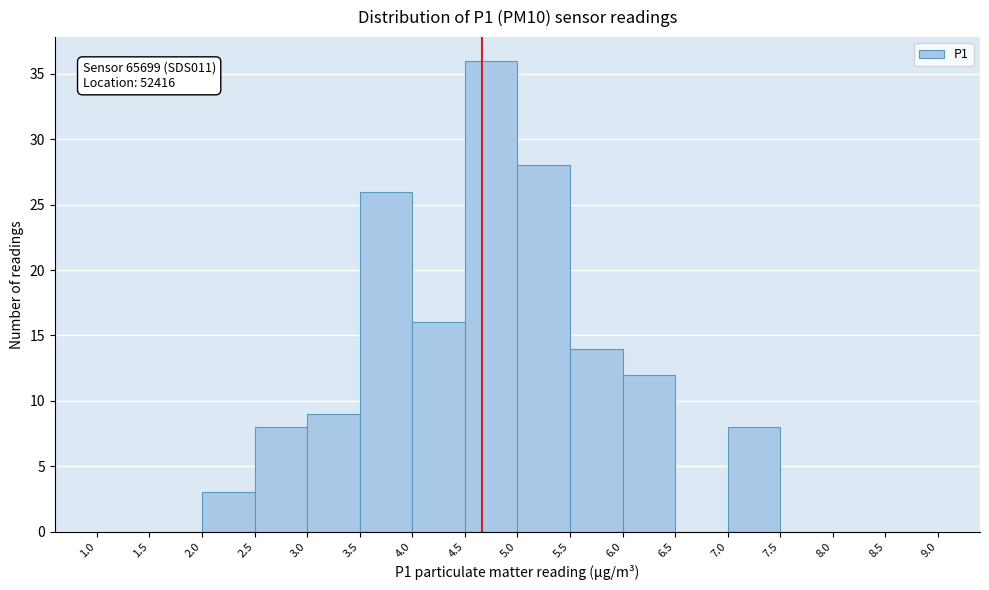

Which range on the x-axis has the tallest bar?

4.5 to 5.0